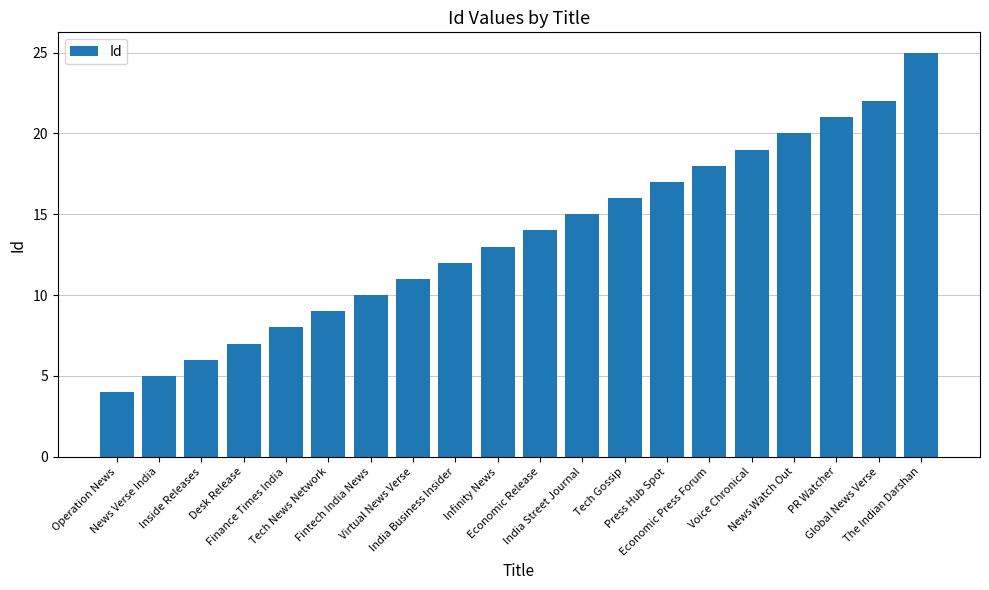

What position from the right is India Business Insider?

12